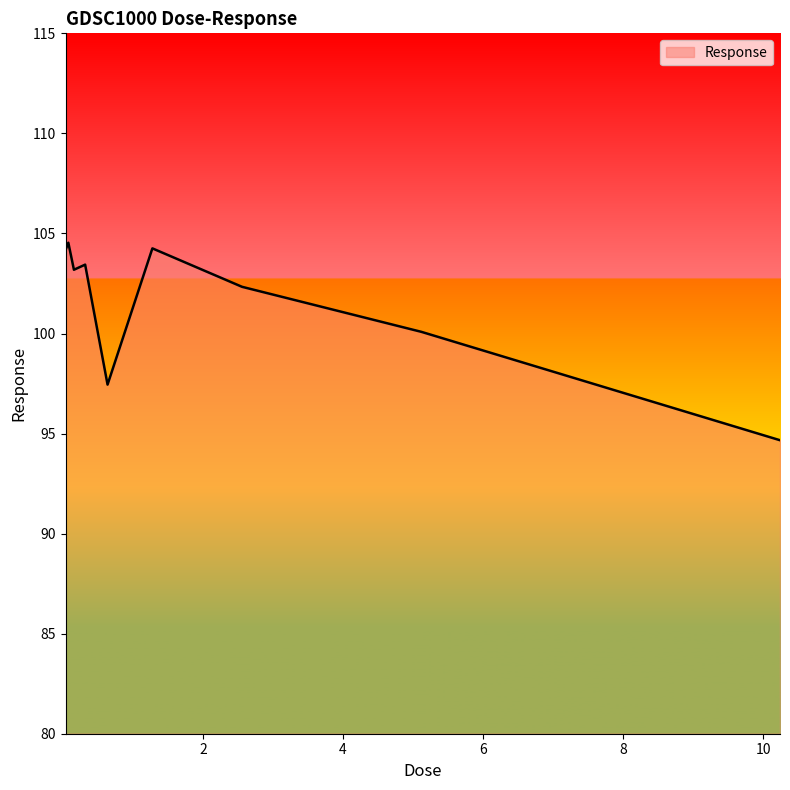

What is the difference between the maximum and minimum values?

9.9